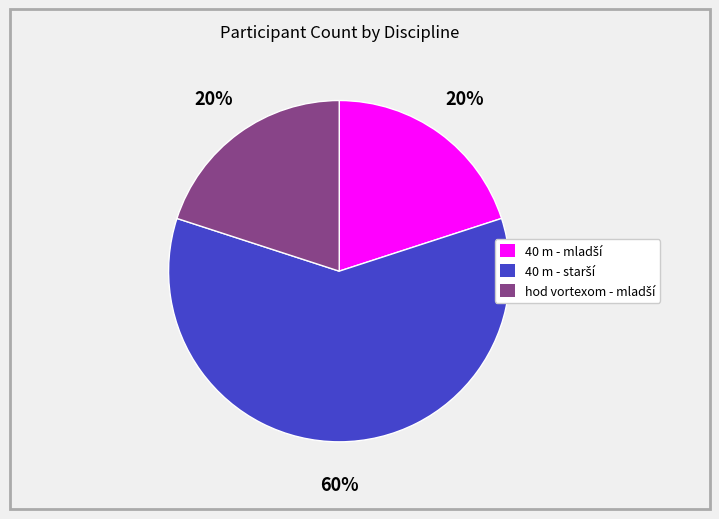

To the nearest percent, what is the average slice percentage?

33%